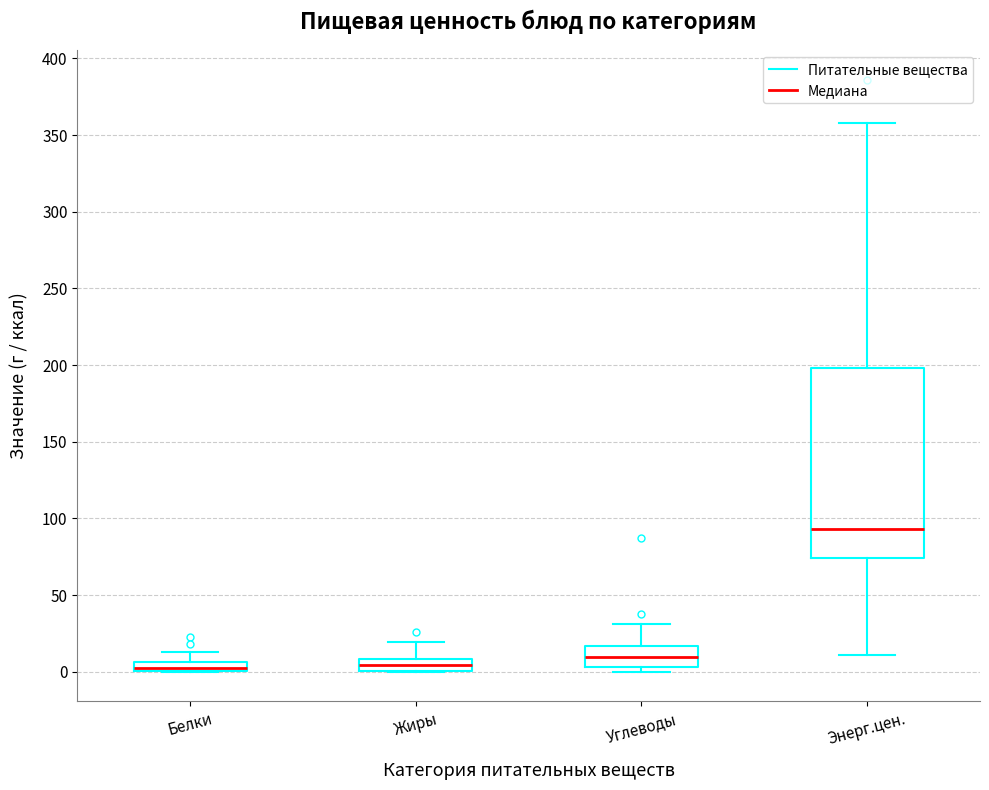

Where does the median line of the box for Жиры sit on the y-axis? The values are not printed on the chart, so give them approximately, as read against the axis.

5